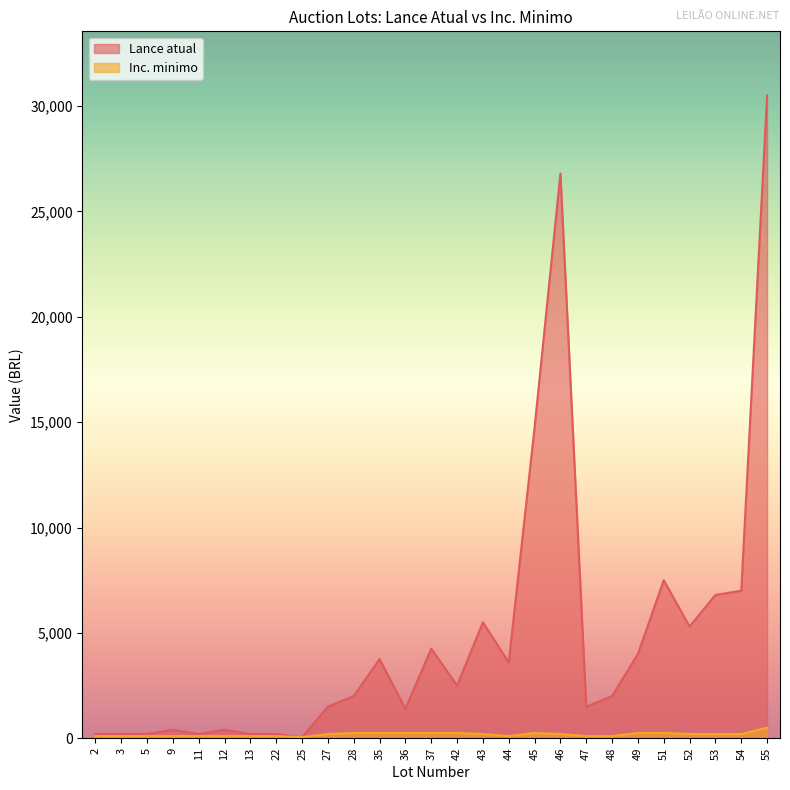

What are all the series names shown in the legend?

Lance atual, Inc. minimo